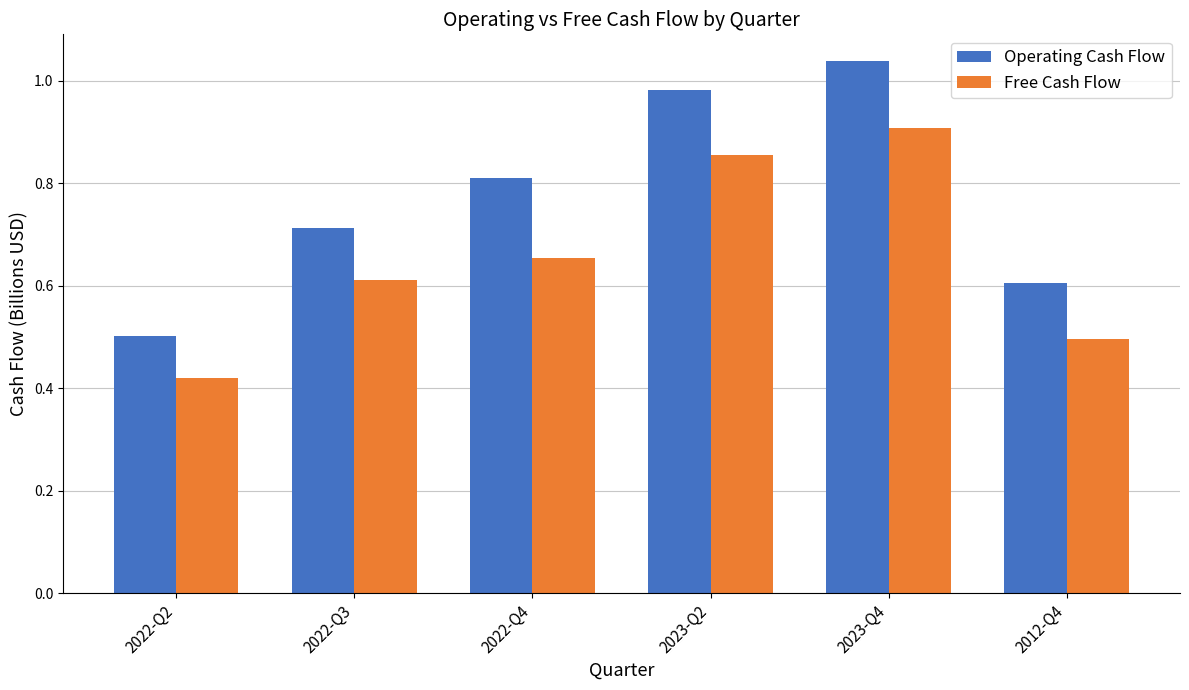

At which category is the sum across all series the highest?

2023-Q4